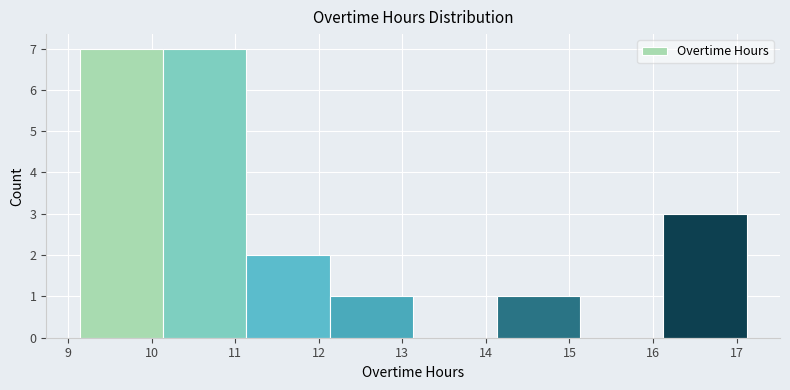

Reading left to right, transcribe this chart: for each bar, give the range it covers on the x-axis and its height. Neither the bar edges nor the heights are printed on the chart, so give them approximately, as read against the axes.

9.1 to 10.1: 7
10.1 to 11.1: 7
11.1 to 12.1: 2
12.1 to 13.1: 1
13.1 to 14.1: 0
14.1 to 15.1: 1
15.1 to 16.1: 0
16.1 to 17.1: 3